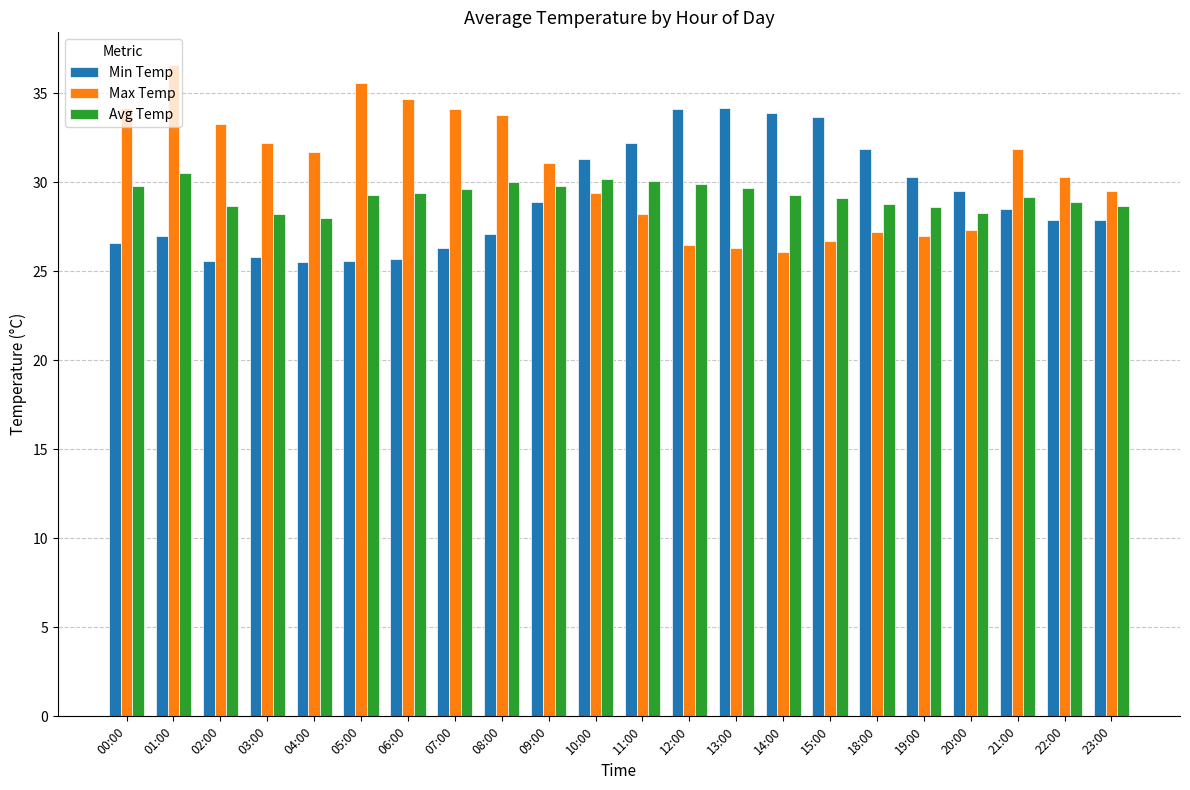

What is the label of the 17th bar from the left?

18:00